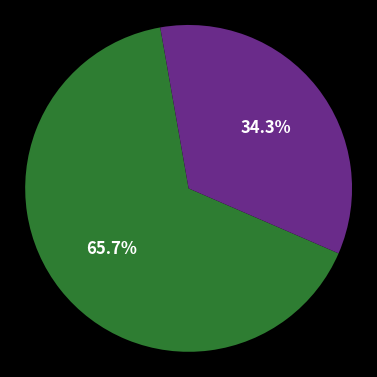

Does any single category account for the majority?

Yes